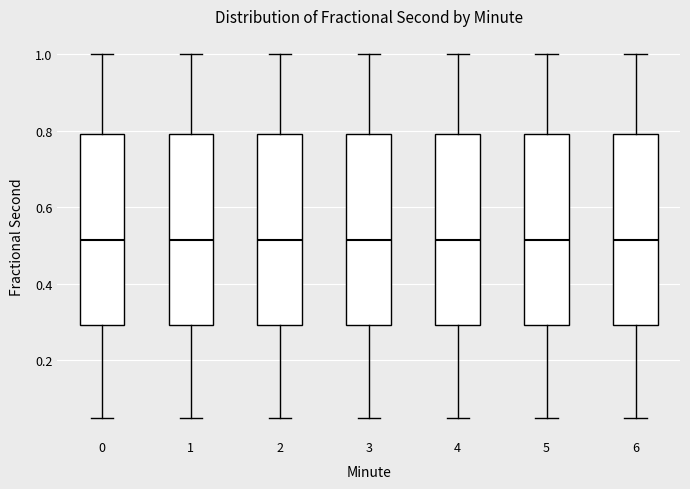

Where is the lower edge of the box at x = 4 on the y-axis? The values are not printed on the chart, so give them approximately, as read against the axis.

0.30